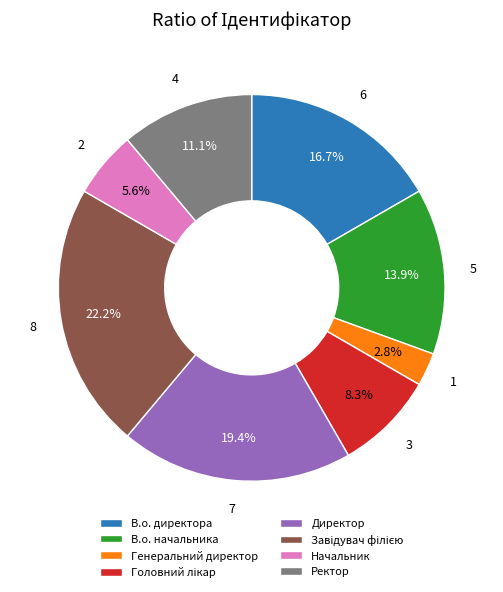

Is there a majority slice in this chart?

No